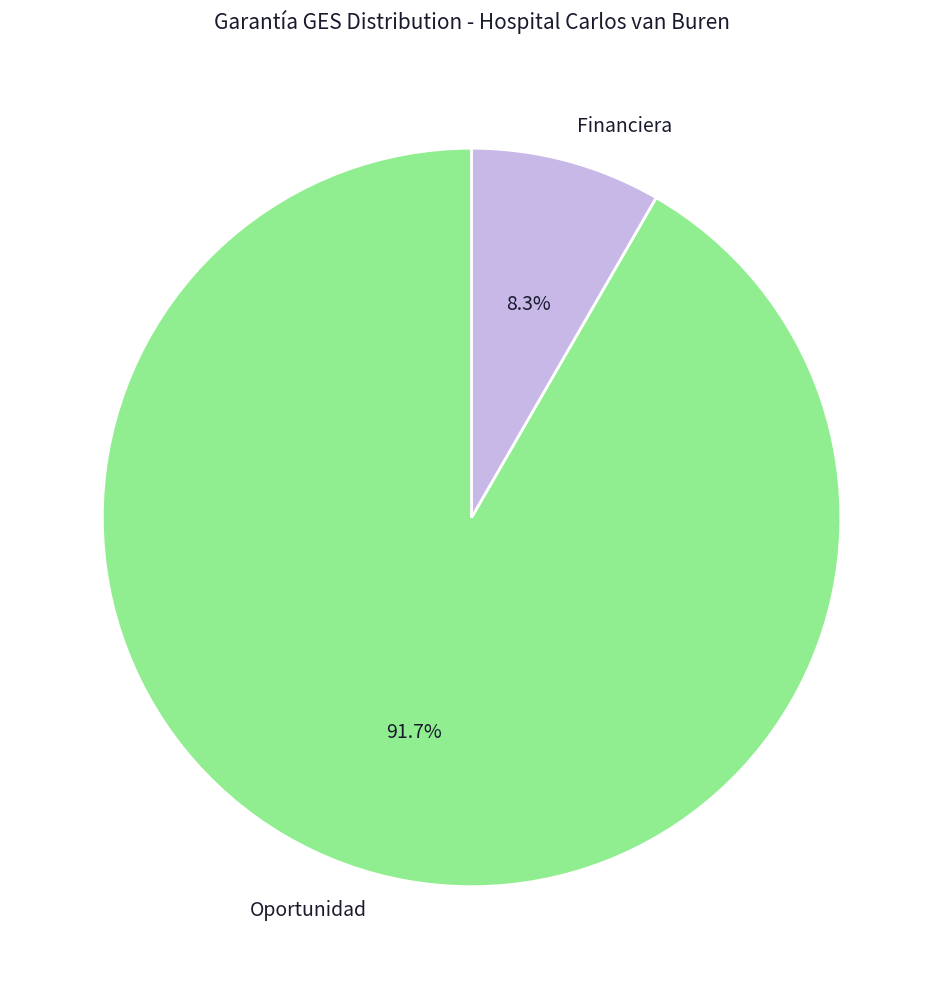

Is it true that Financiera is 19% of the pie?

False